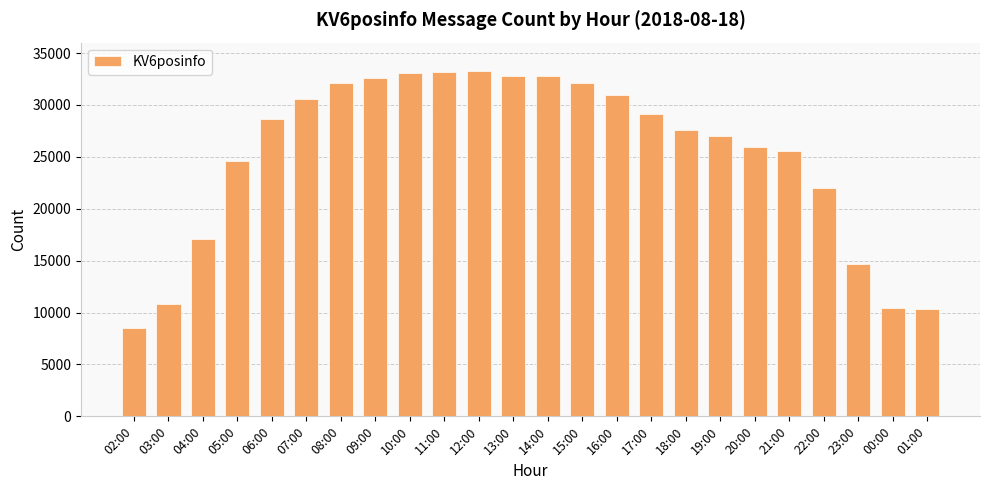

What is the approximate value at 00:00?

10413